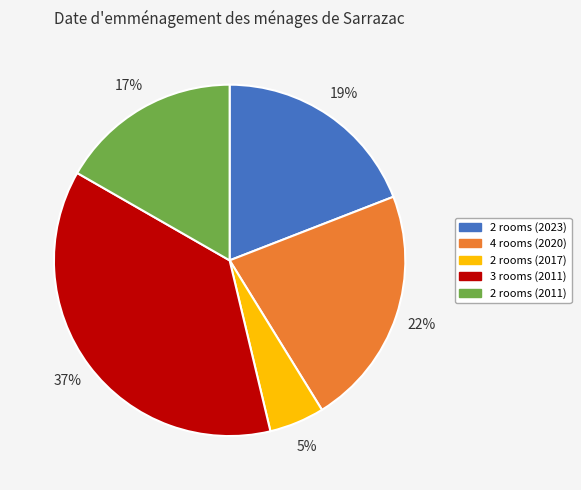

Is the sum of 4 rooms (2020) and 2 rooms (2017) greater than half?

No